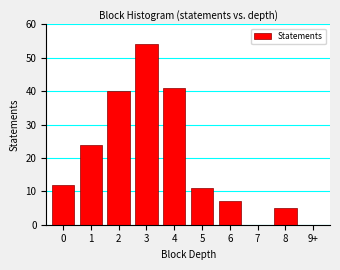

Reading left to right, what are all the values shown in this chart?

0=12	1=24	2=40	3=54	4=41	5=11	6=7	7=0	8=5	9+=0